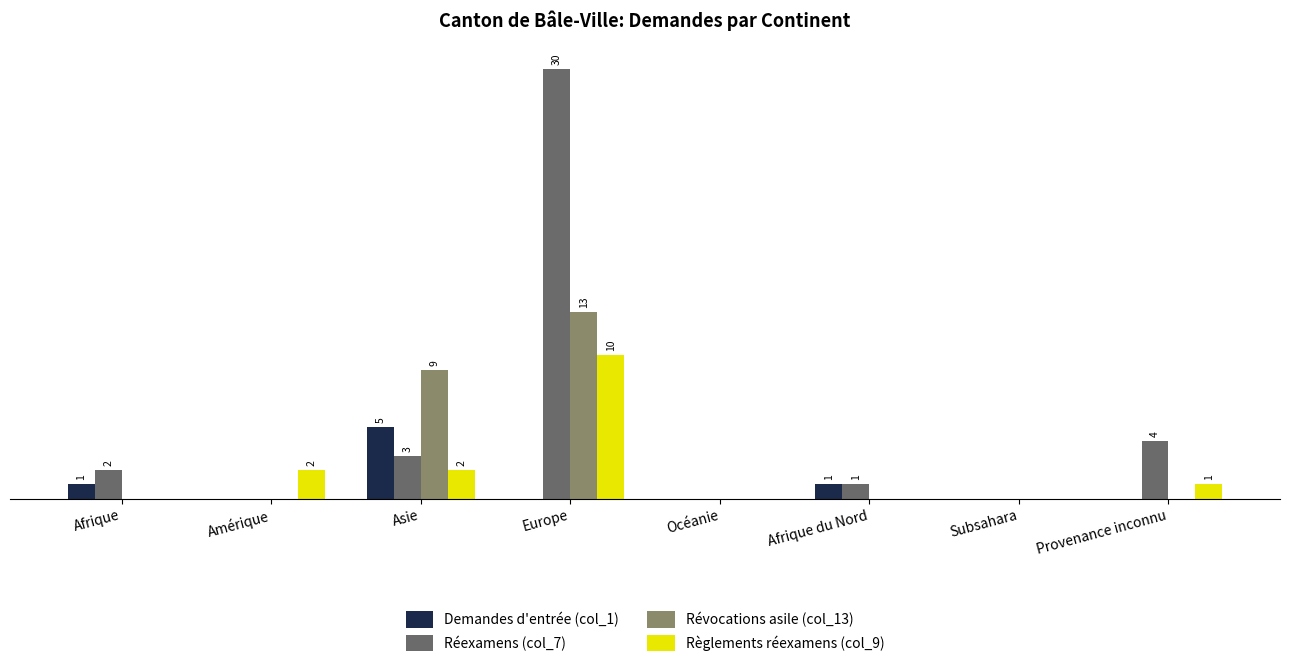

At how many categories does at least one series exceed 23?

1